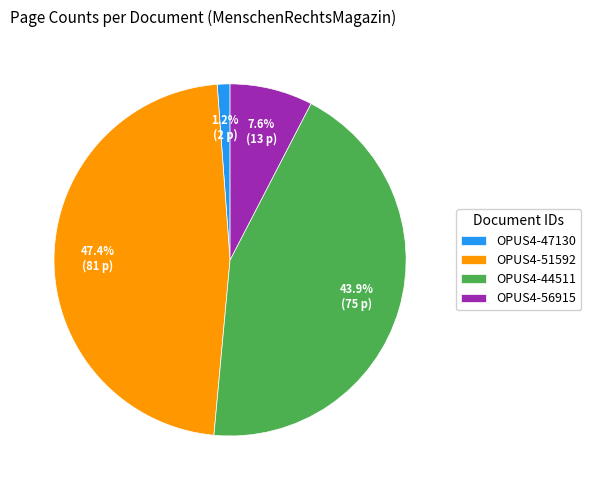

What percentage is the OPUS4-51592 slice, to the nearest percent?

47%